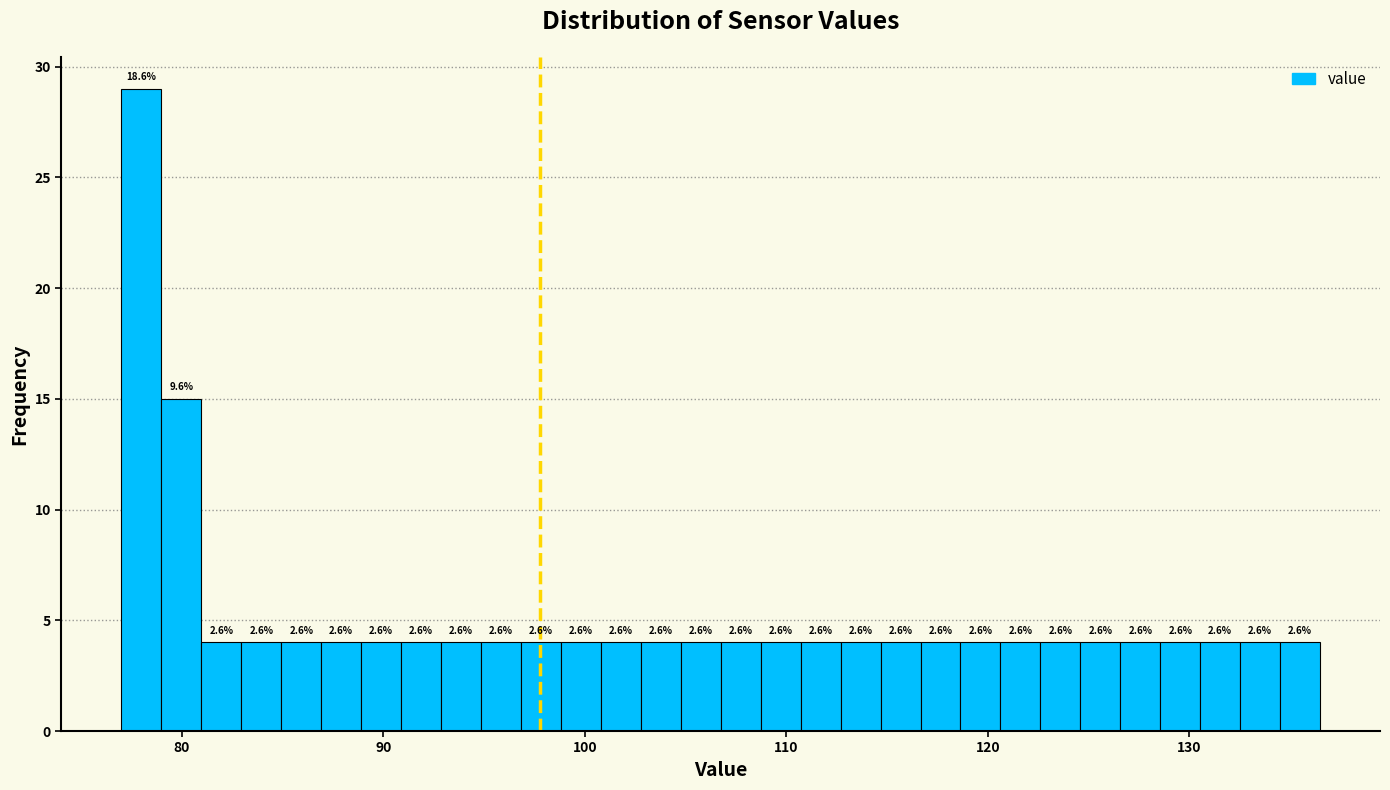

Read against the x-axis, roughly where is the centre of the tallest bar?

78